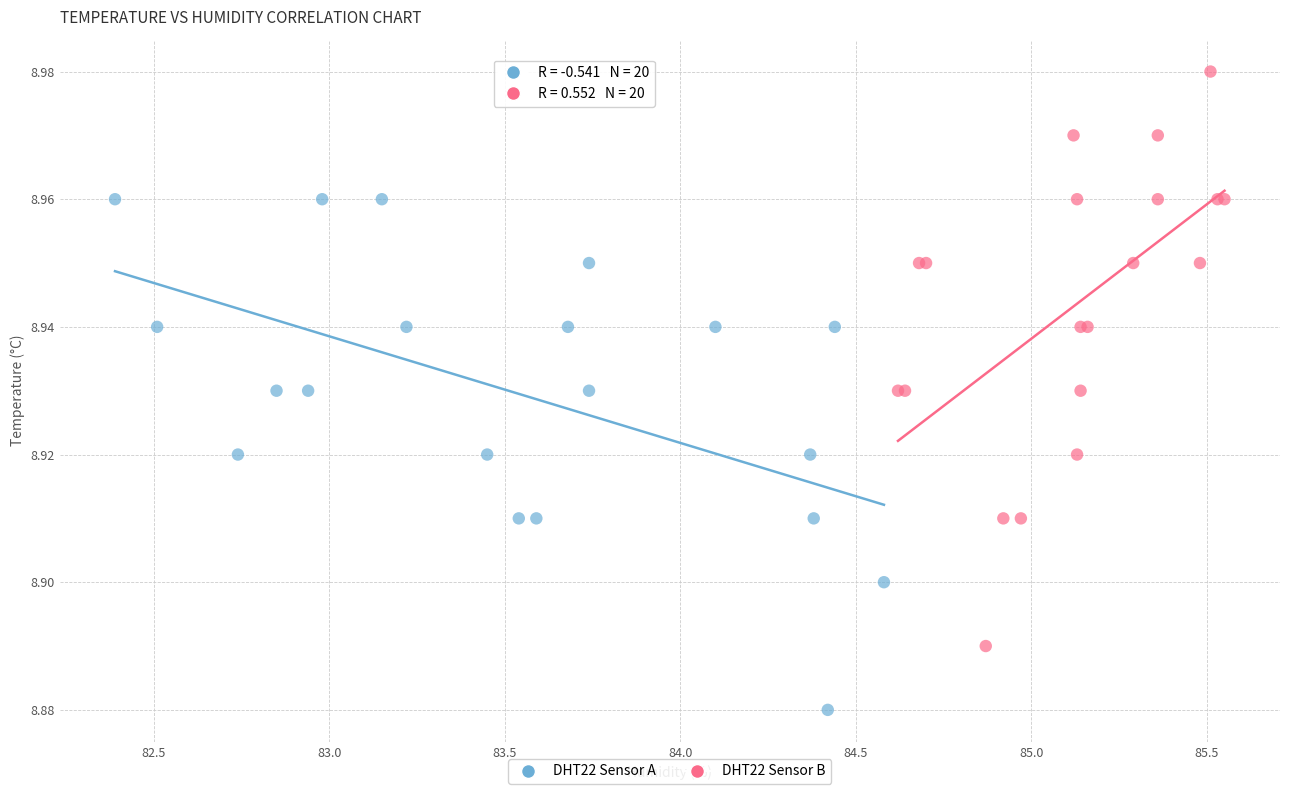

Which series contains the highest Y value?

DHT22 Sensor B